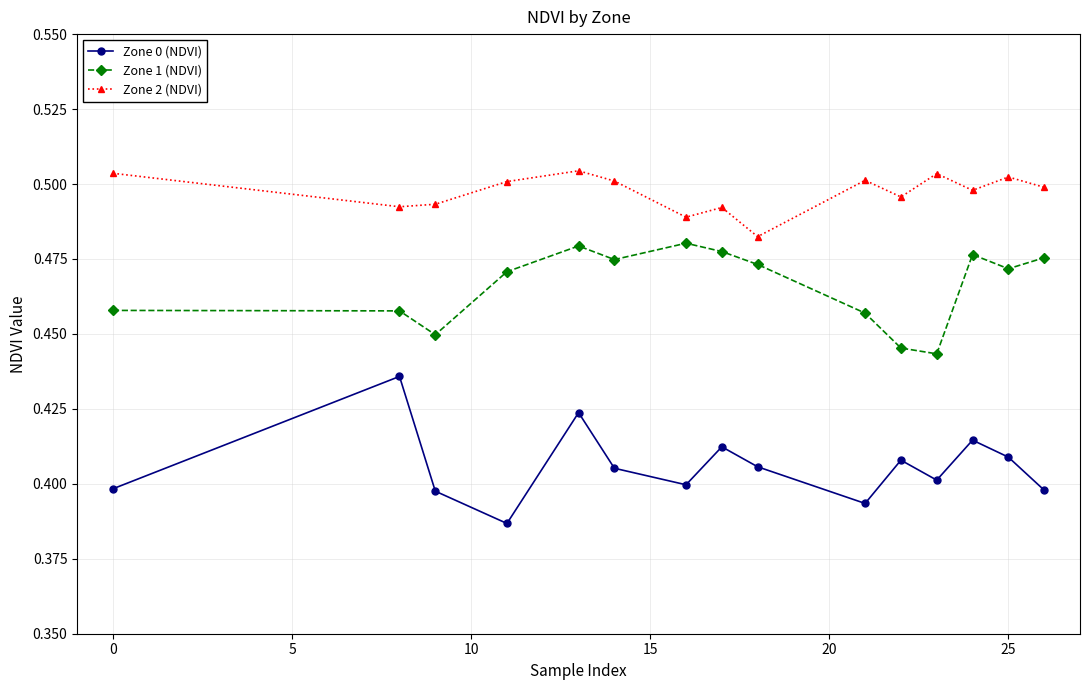

In Zone 1 (NDVI), how many points are higher than both neighbors (excluding endpoints)?

3